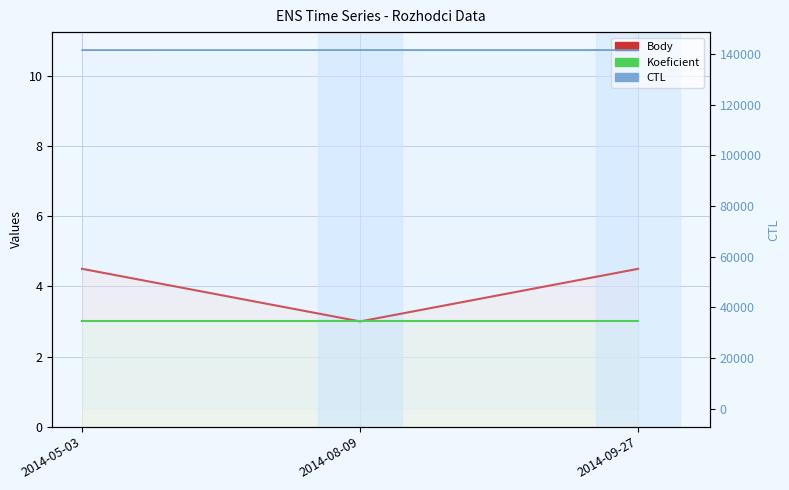

Rank the series by their maximum value, from highest to lowest.

CTL, Body, Koeficient